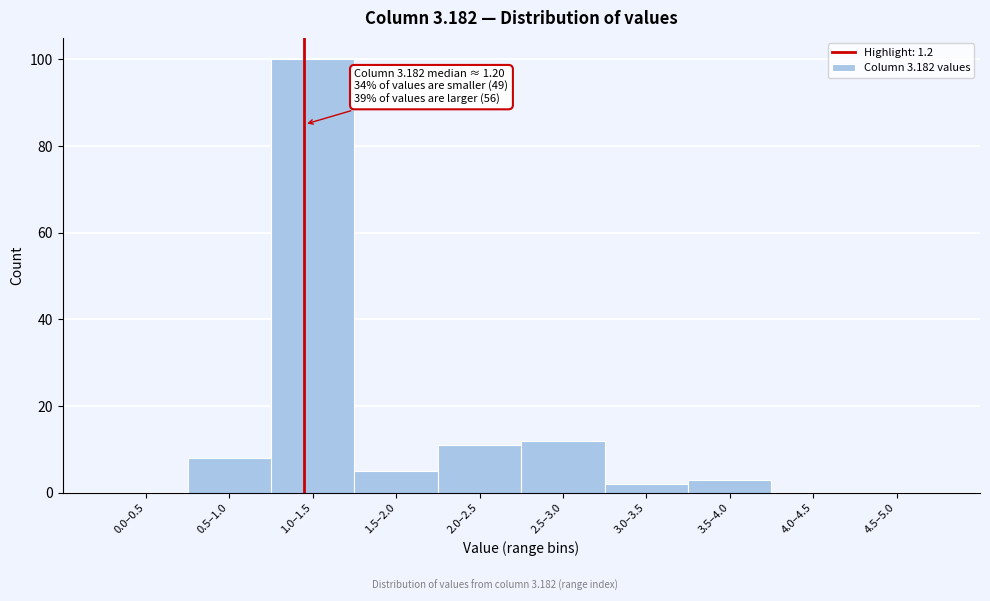

Reading left to right, transcribe all the data shown in this chart.

0.0–0.5=0	0.5–1.0=8	1.0–1.5=100	1.5–2.0=5	2.0–2.5=11	2.5–3.0=12	3.0–3.5=2	3.5–4.0=3	4.0–4.5=0	4.5–5.0=0